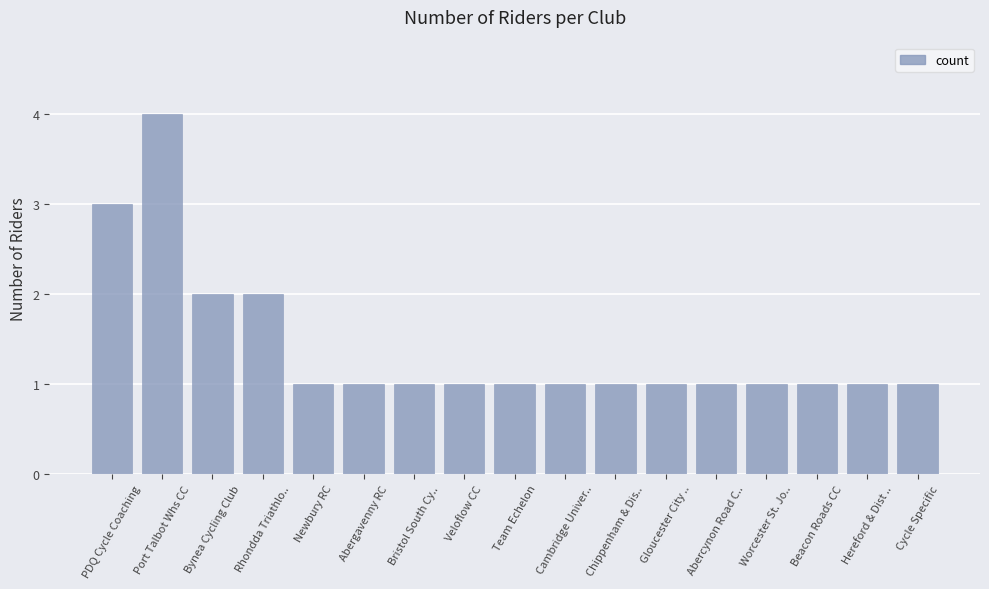

Reading left to right, extract all data points from this chart.

3	4	2	2	1	1	1	1	1	1	1	1	1	1	1	1	1